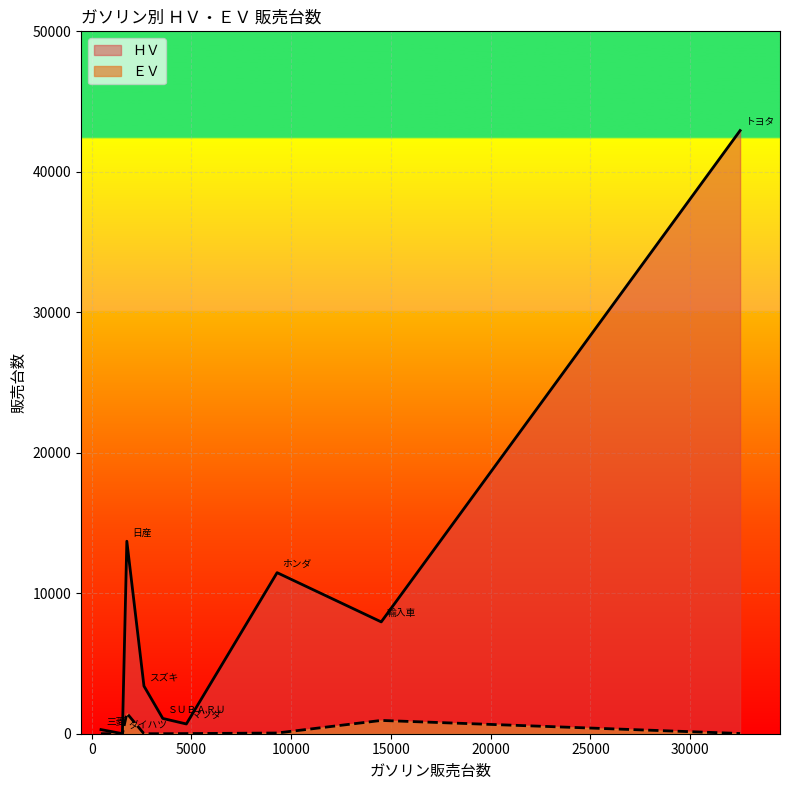

Which series has the largest range (max minus min)?

ＨＶ